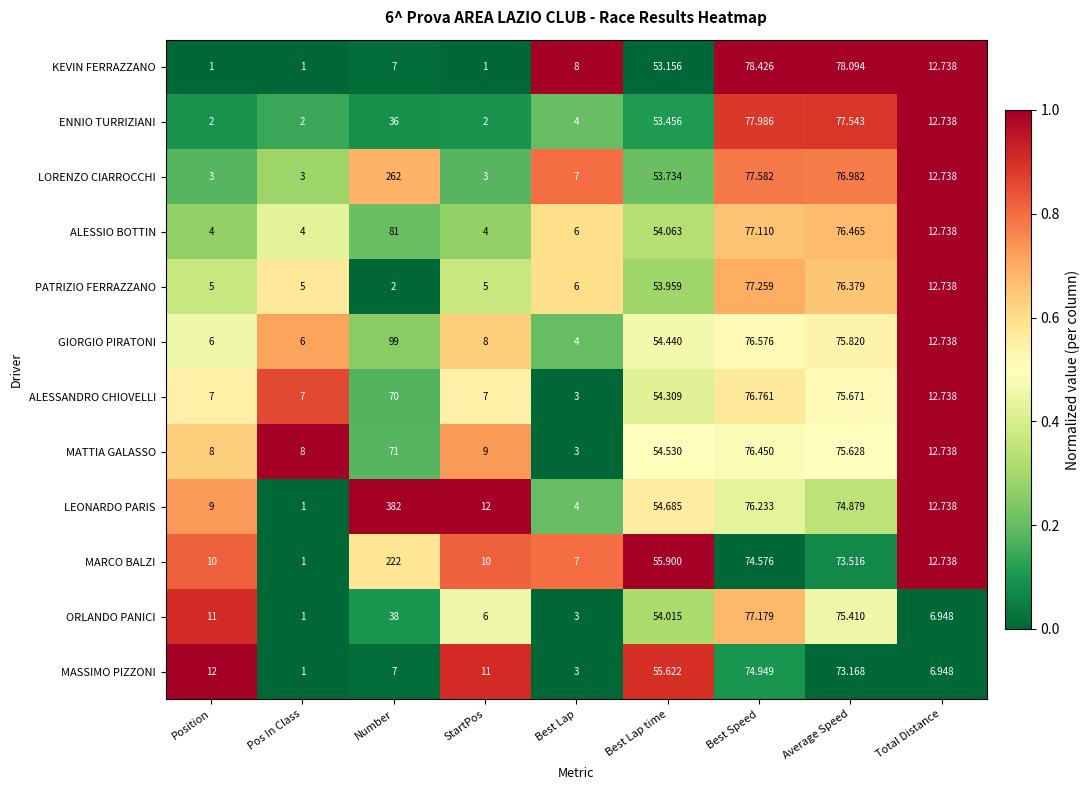

At which category is the sum across all series the highest?

Number